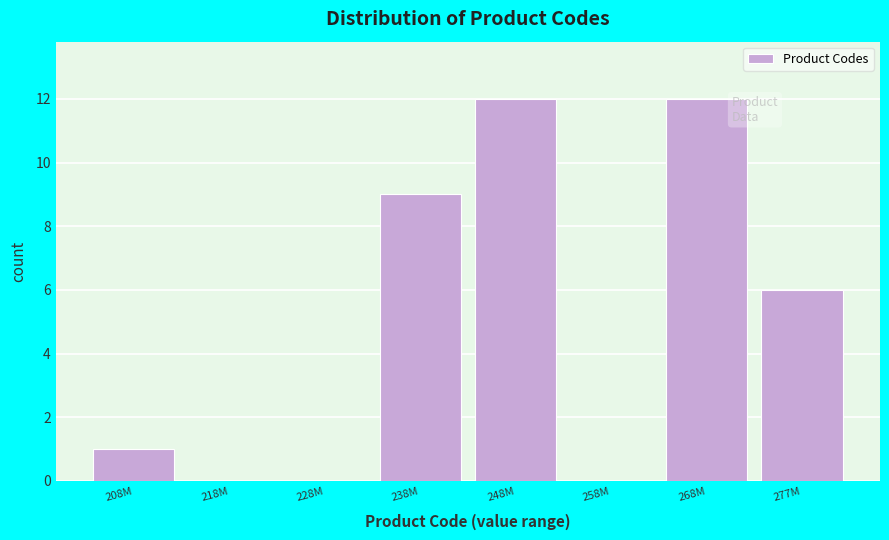

Reading right to left, what are all the values shown in this chart?

277M=6	268M=12	258M=0	248M=12	238M=9	228M=0	218M=0	208M=1